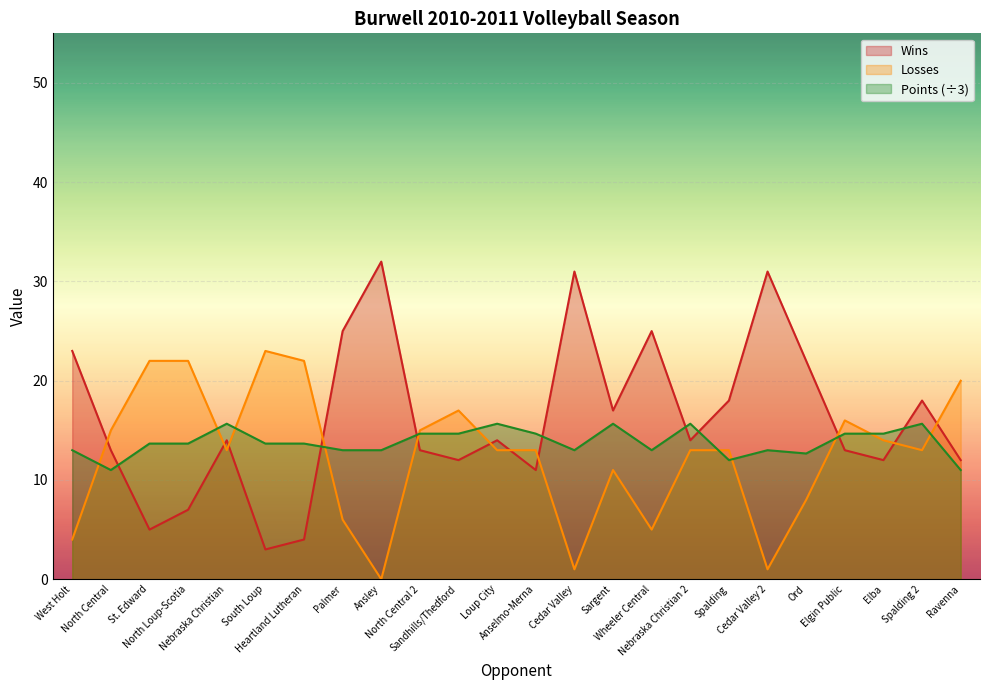

At Wheeler Central, list the series in order from largest to smallest.

Wins, Points (÷3), Losses